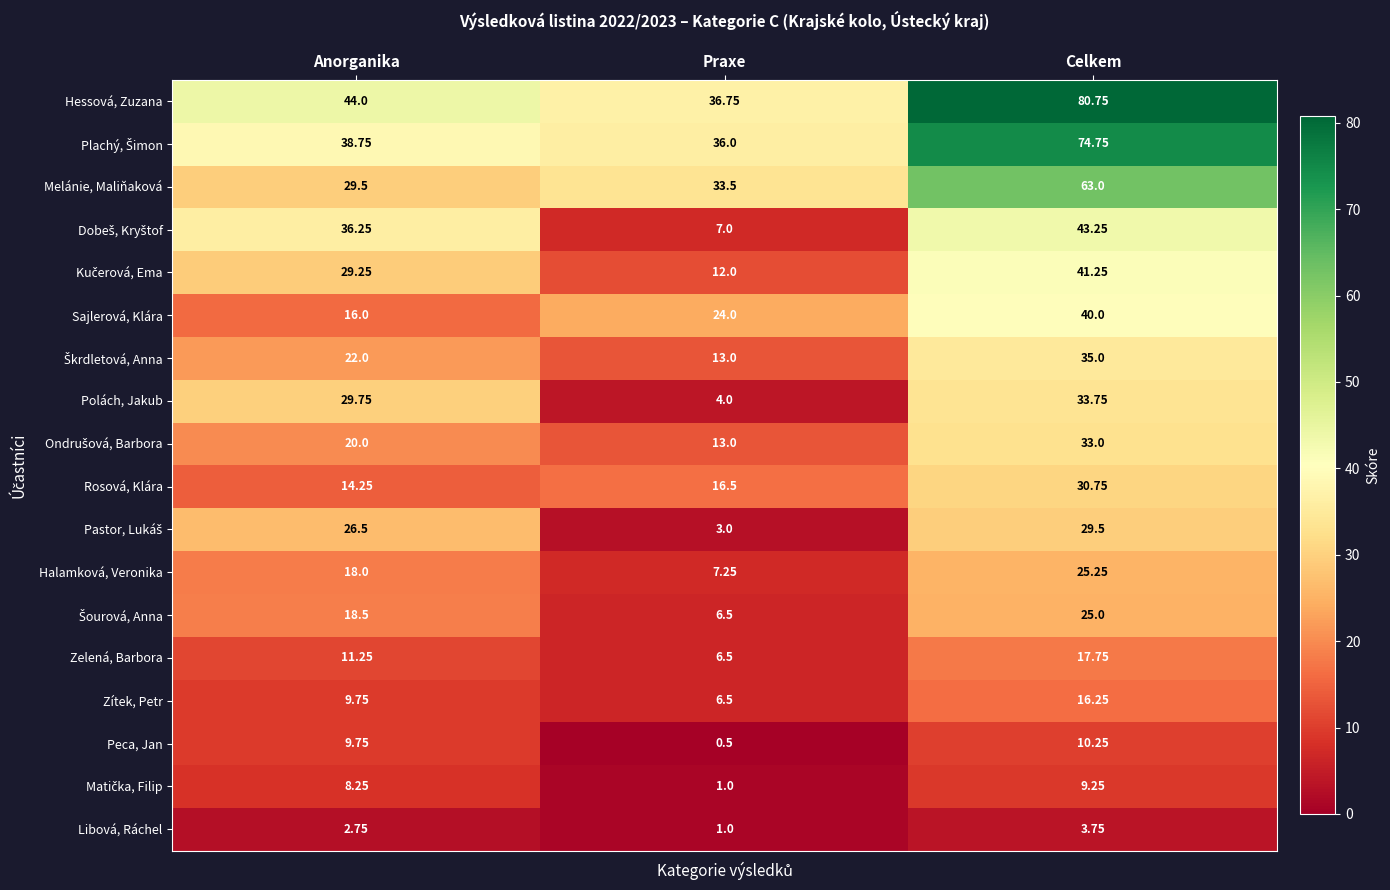

What is the maximum value shown in the chart?

80.8